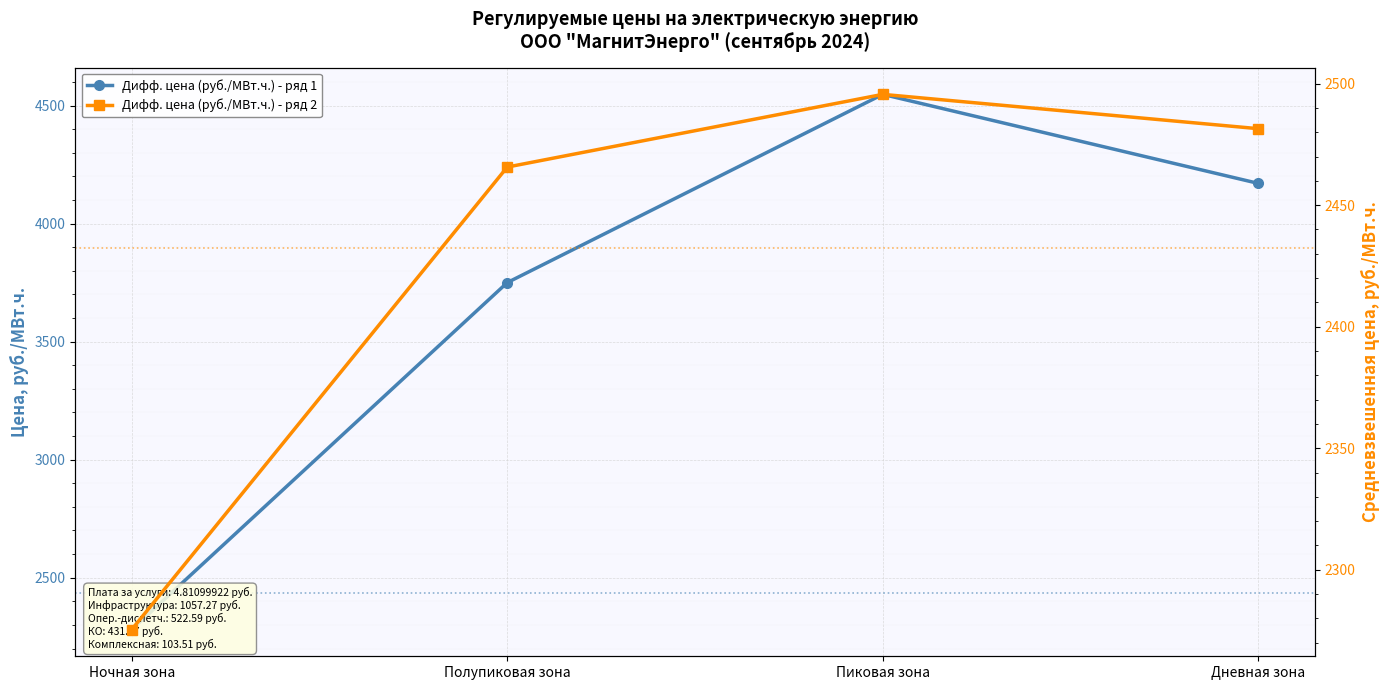

What is the difference between the maximum and second lowest values in the Дифф. цена (руб./МВт.ч.) - ряд 2 series?

29.9